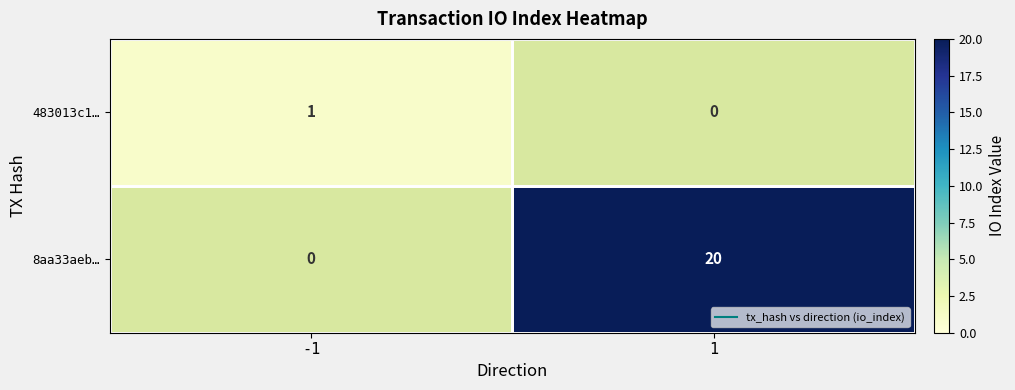

How many categories are shown in the chart?

2